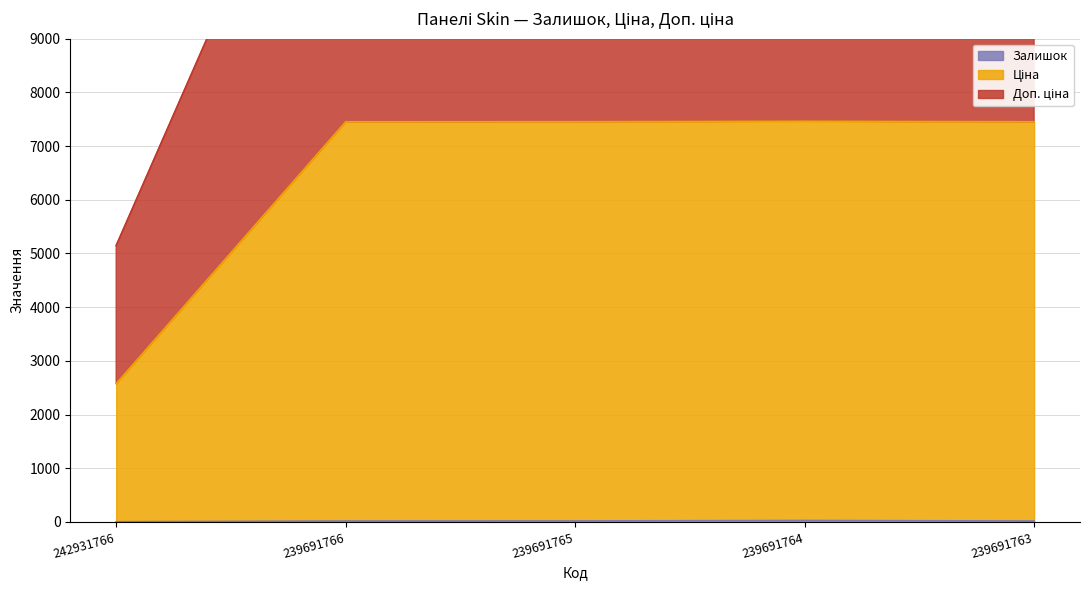

Does the chart have visible grid lines?

Yes